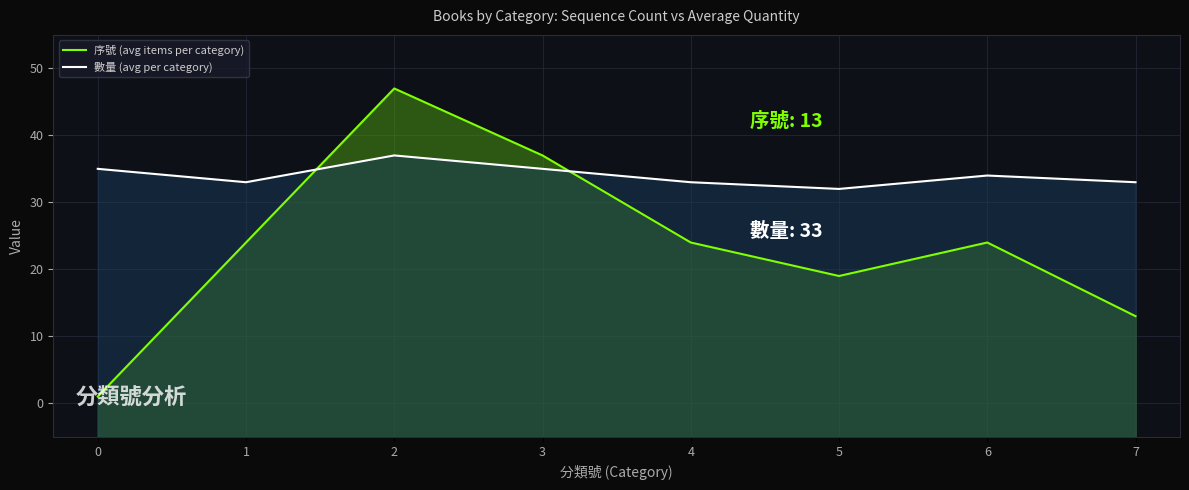

In 數量 (avg per category), how many points are higher than both neighbors (excluding endpoints)?

2